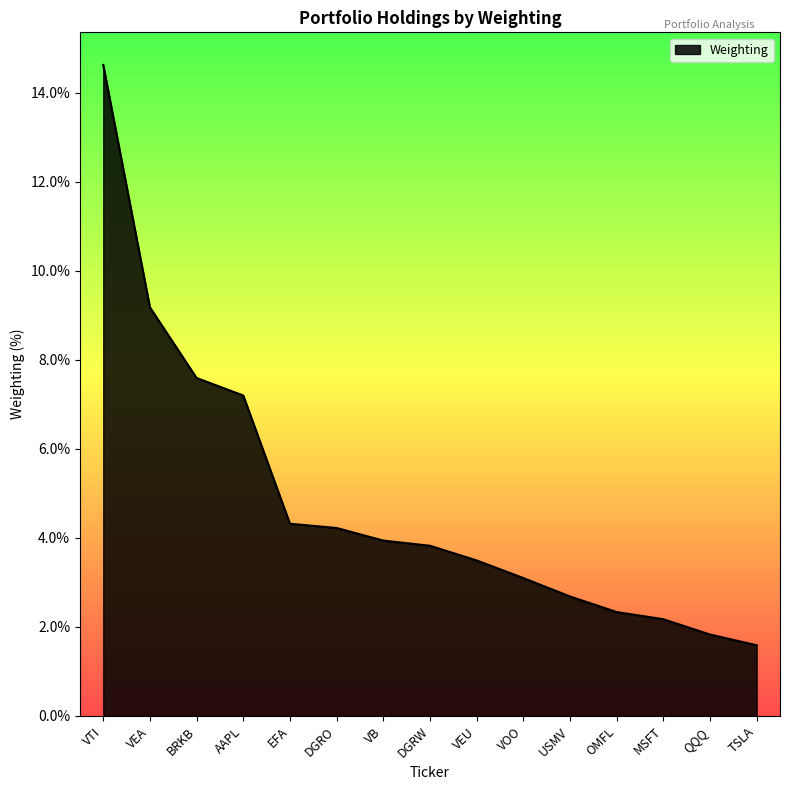

At which label is the value closest to 8?

BRKB